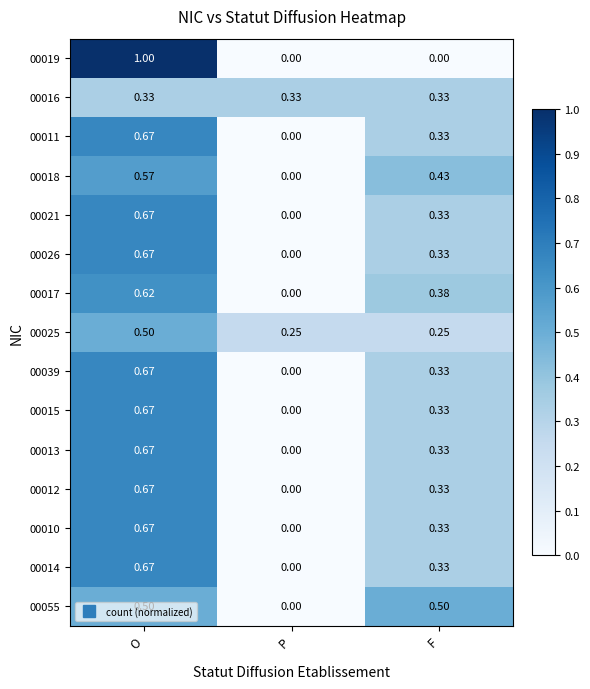

How many distinct data groups are displayed?

15